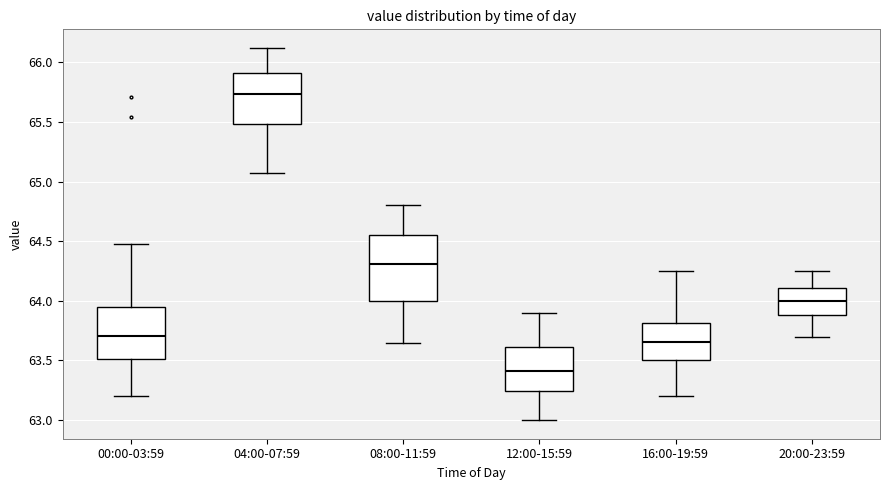

Comparing the boxes themselves (not the whiskers), which one is the tallest?

08:00-11:59